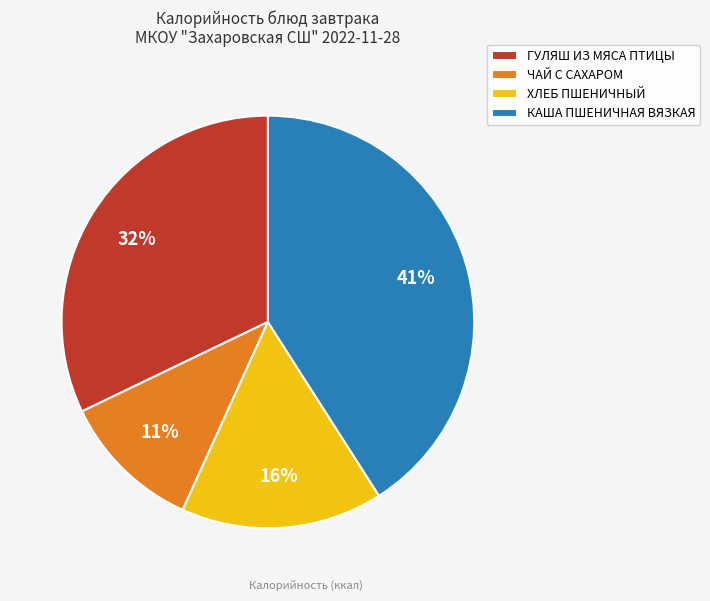

Rank the categories by value from highest to lowest.

КАША ПШЕНИЧНАЯ ВЯЗКАЯ, ГУЛЯШ ИЗ МЯСА ПТИЦЫ, ХЛЕБ ПШЕНИЧНЫЙ, ЧАЙ С САХАРОМ